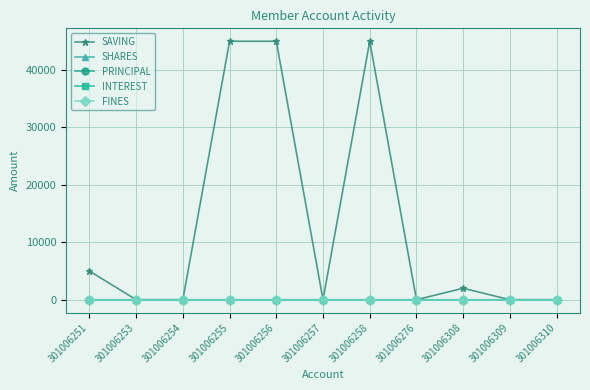

True or false: SAVING has more than 2 interior local peaks.

False